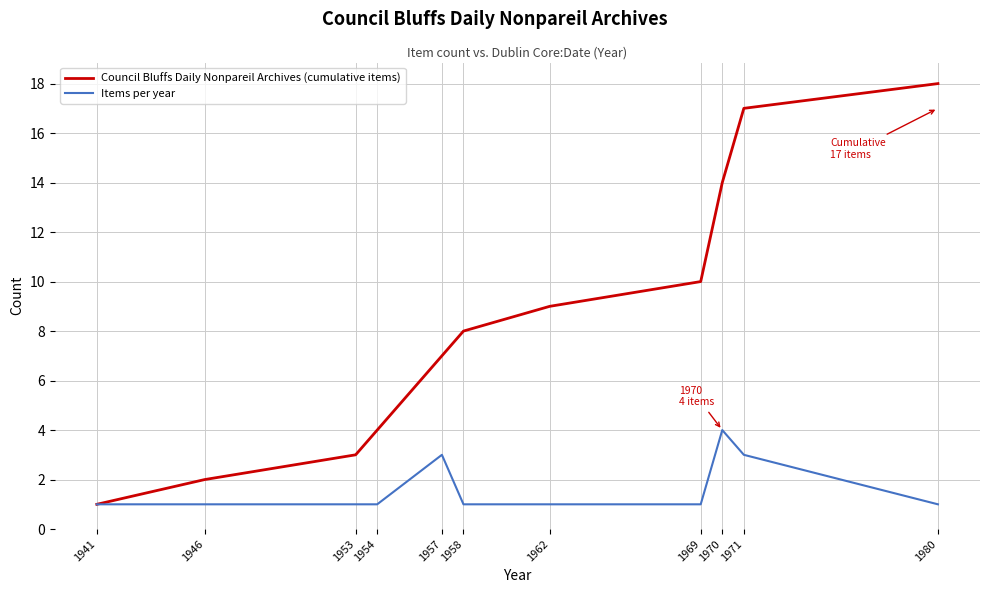

Does the chart display data point markers on the line(s)?

No